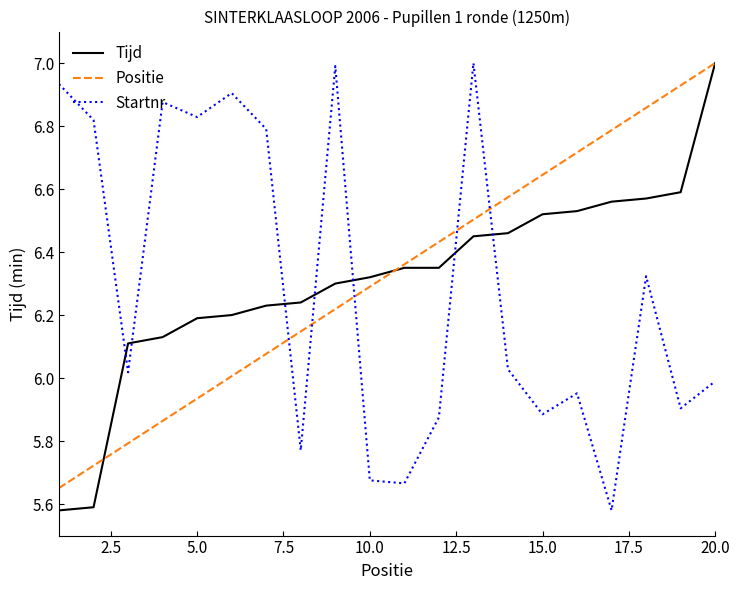

True or false: Positie and Startnr intersect in this chart.

True